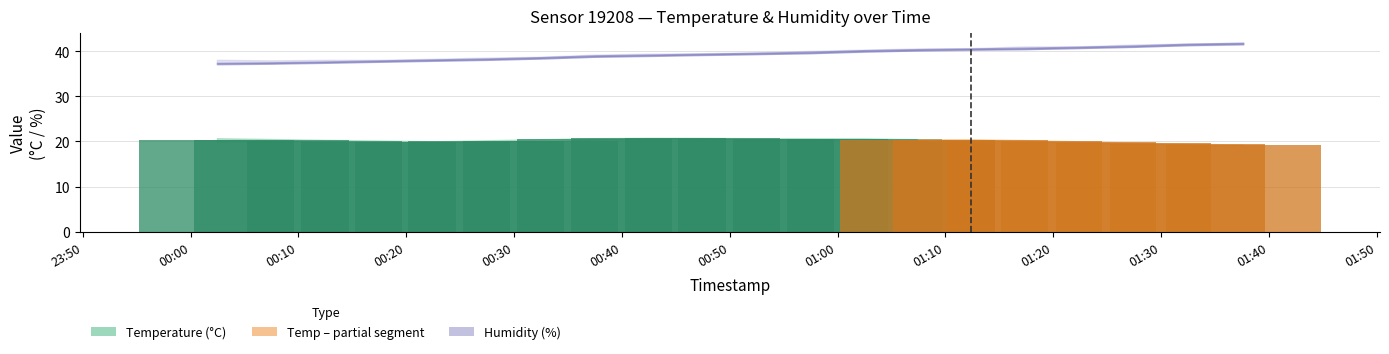

Reading left to right, transcribe all the data shown in this chart.

temperature: 20.4	20.3	20.1	20.0	19.9	20.2	20.1	20.6	20.8	20.8	20.6	20.5	20.6	20.4	20.4	20.2	19.9	19.6	19.4	19.2
temperature_upper: 20.7	20.6	20.4	20.2	20.0	20.3	20.5	20.7	20.8	20.8	20.7	20.7	20.7	20.5	20.5	20.3	20.0	19.8	19.5	19.3
temperature_lower: 20.0	20.1	20.0	19.9	19.9	20.0	20.0	20.4	20.7	20.7	20.5	20.5	20.5	20.3	20.3	20.0	19.8	19.5	19.3	19.1
humidity: 37.4	37.5	37.7	38.0	38.2	38.4	38.7	39.1	39.2	39.5	39.6	39.9	40.2	40.5	40.6	40.8	41.0	41.3	41.7	41.9
humidity_upper: 38.1	38.0	38.1	38.1	38.3	38.6	38.8	39.2	39.5	39.6	39.8	40.1	40.4	40.6	40.7	41.1	41.1	41.5	41.7	41.9
humidity_lower: 37.4	37.4	37.5	37.7	38.0	38.2	38.4	38.8	39.1	39.2	39.4	39.6	39.9	40.2	40.5	40.5	40.7	41.0	41.3	41.5